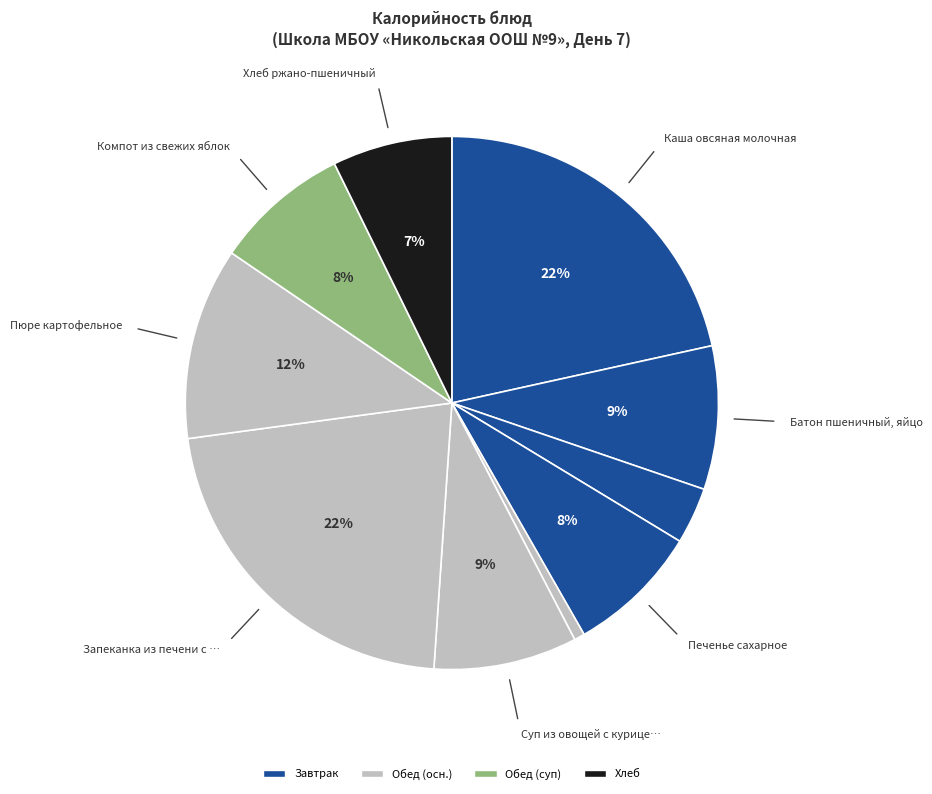

Which category has the smallest portion of the pie?

Огурец соленый